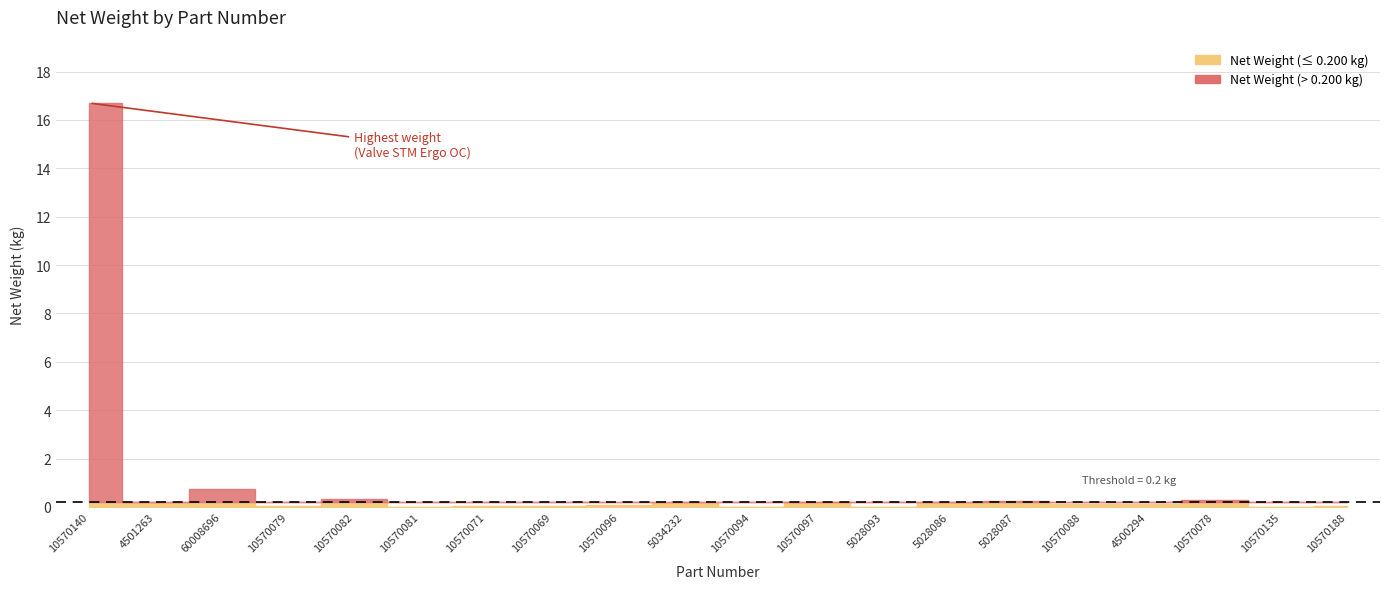

Where is the first local minimum?

4501263